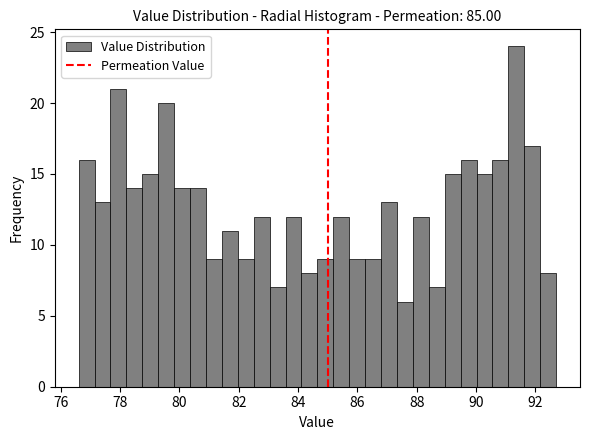

Read against the x-axis, roughly where is the centre of the tallest bar?

91.4